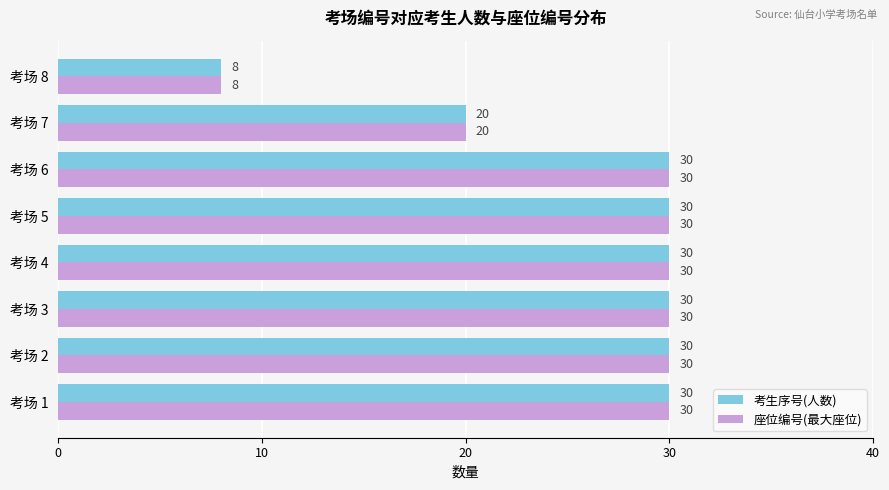

At which label does 座位编号(最大座位) reach its minimum?

考场 8